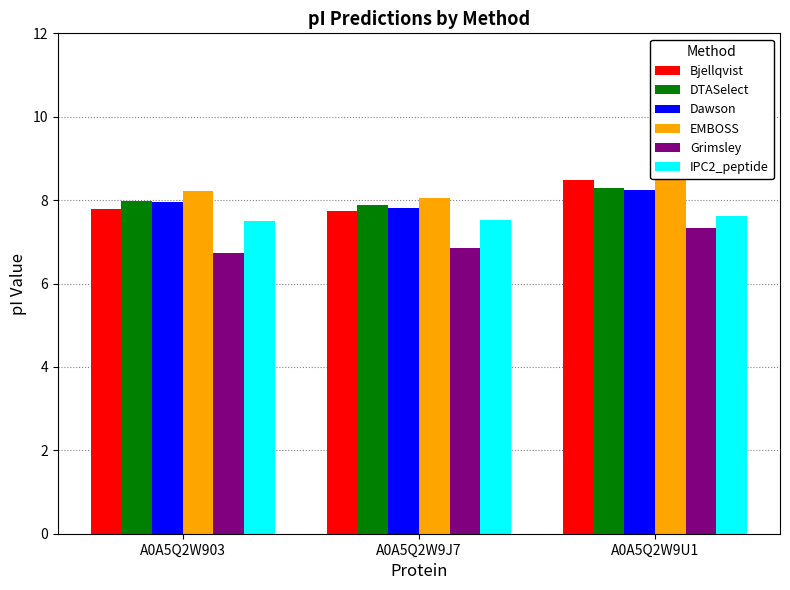

Which category has the highest value in the EMBOSS series?

A0A5Q2W9U1